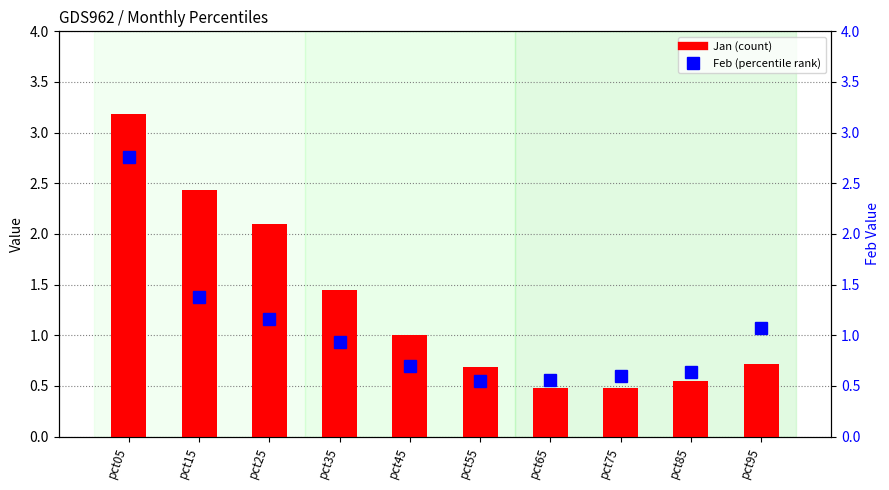

True or false: Feb (percentile rank) has a value of 0.6 at pct75.

True